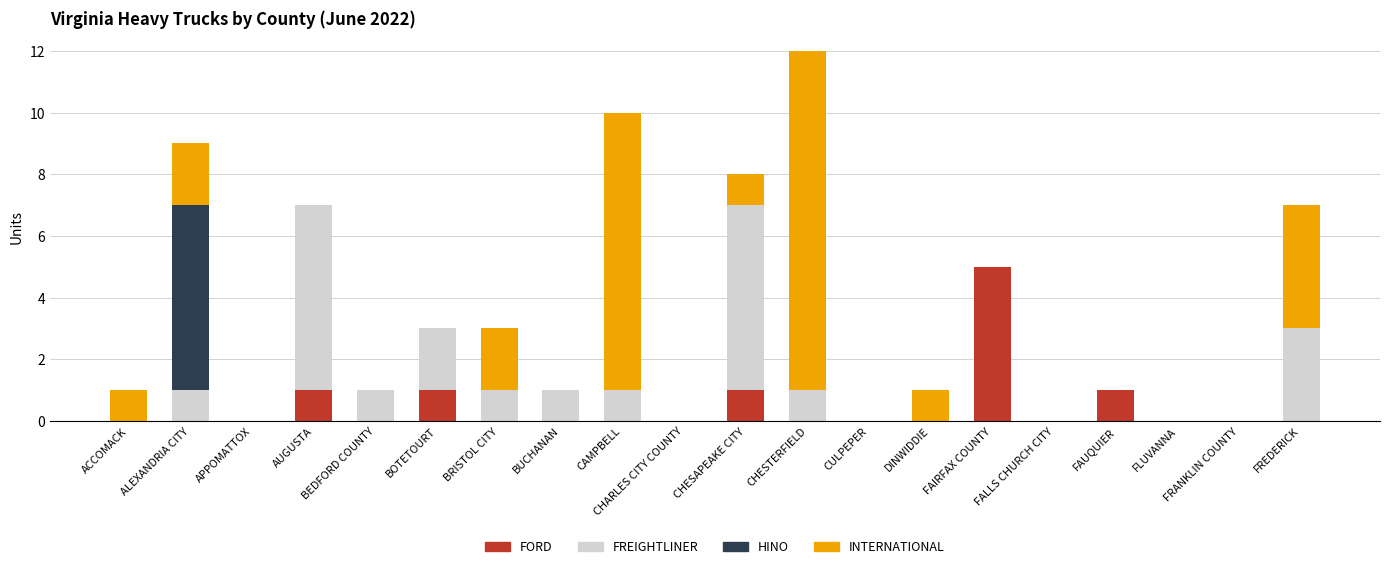

What is the highest value of the FORD series?

5